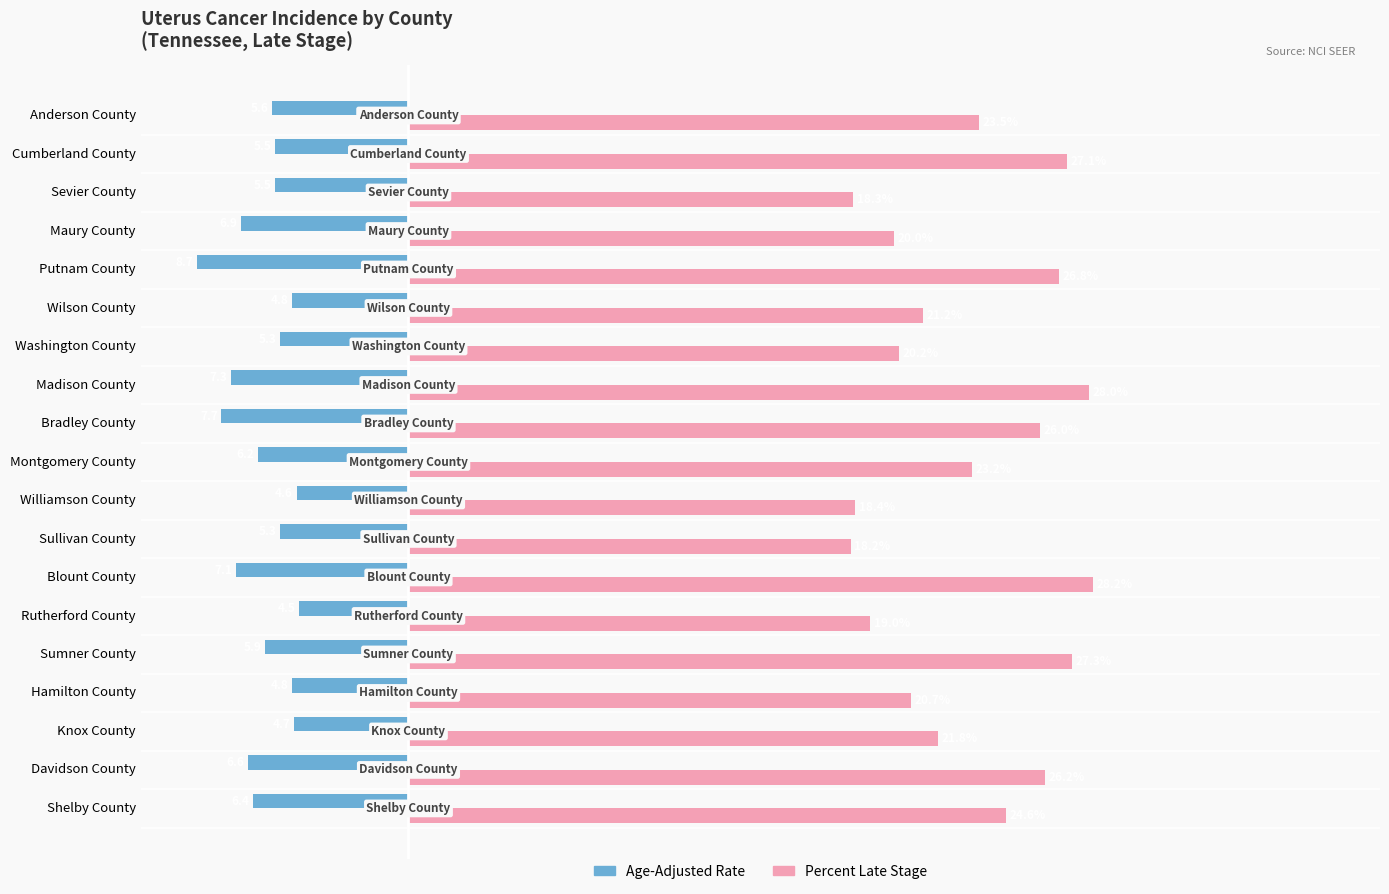

Between Davidson County and Williamson County, which series saw the biggest shift?

Percent Late Stage